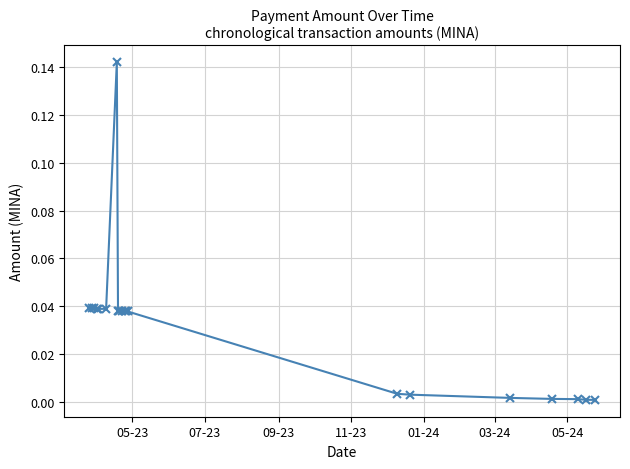

True or false: the data has more than 1 interior local peaks.

True